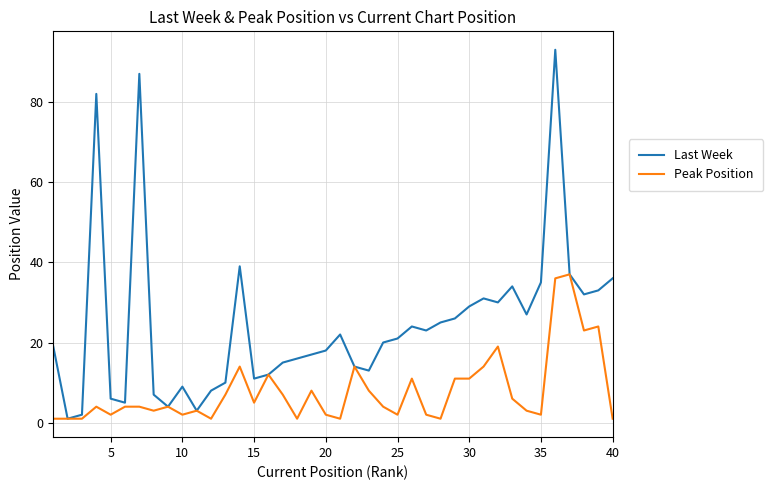

Which series has the largest range (max minus min)?

Last Week